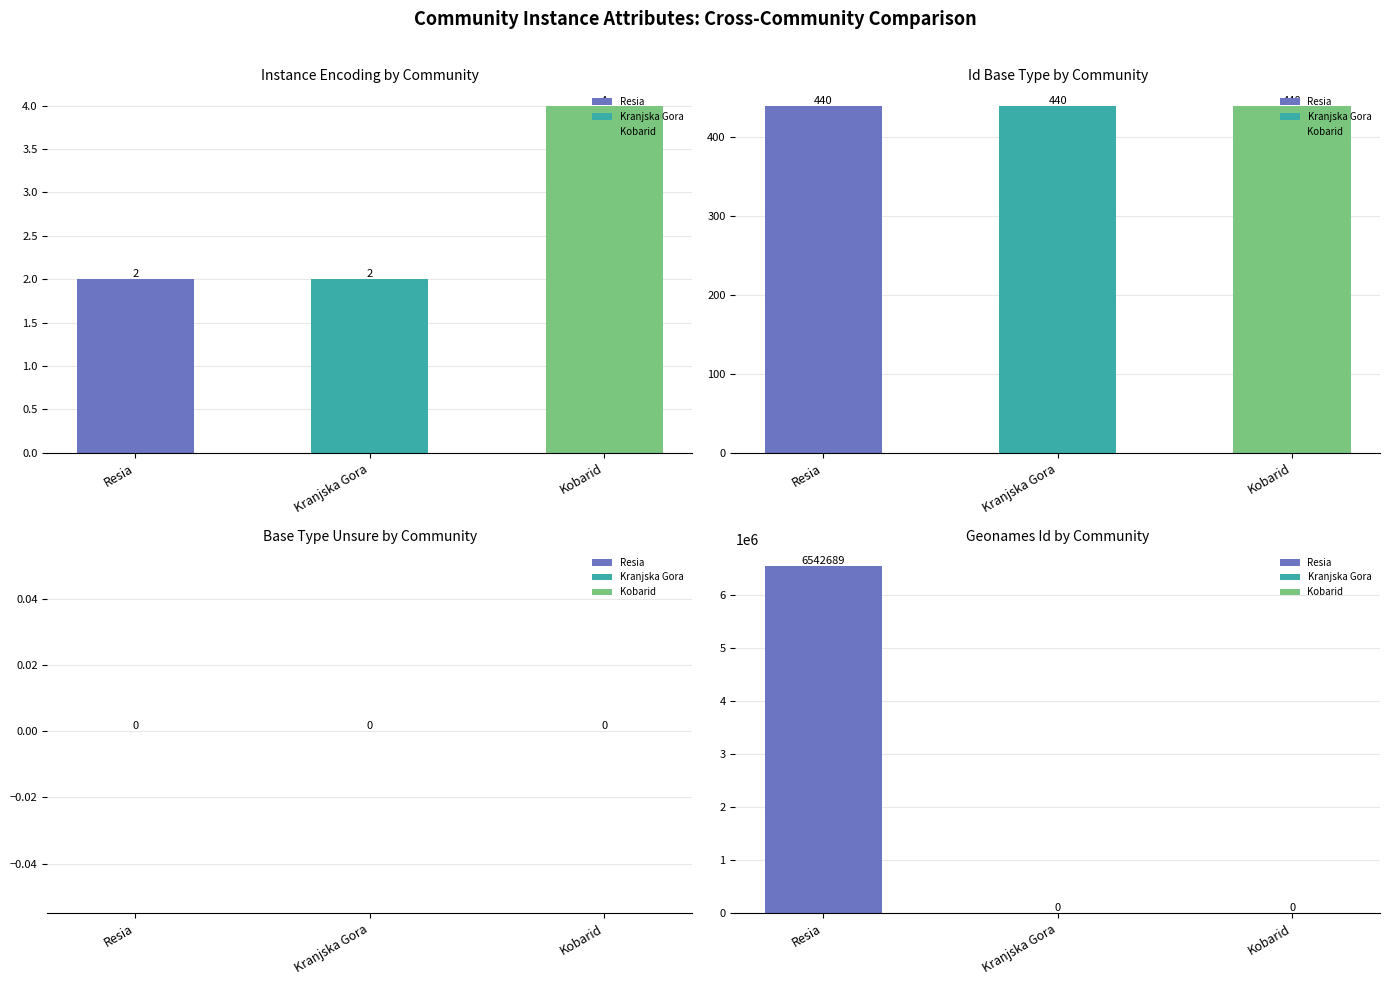

What is the label of the 3rd bar from the left?

Kobarid